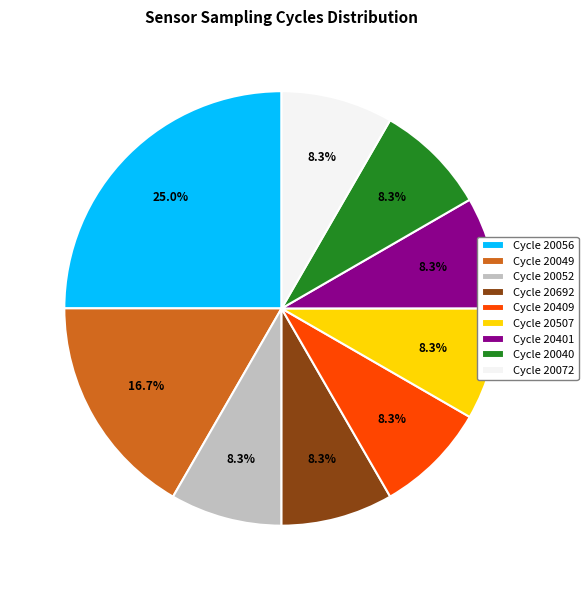

Is the sum of Cycle 20692 and Cycle 20040 greater than half?

No